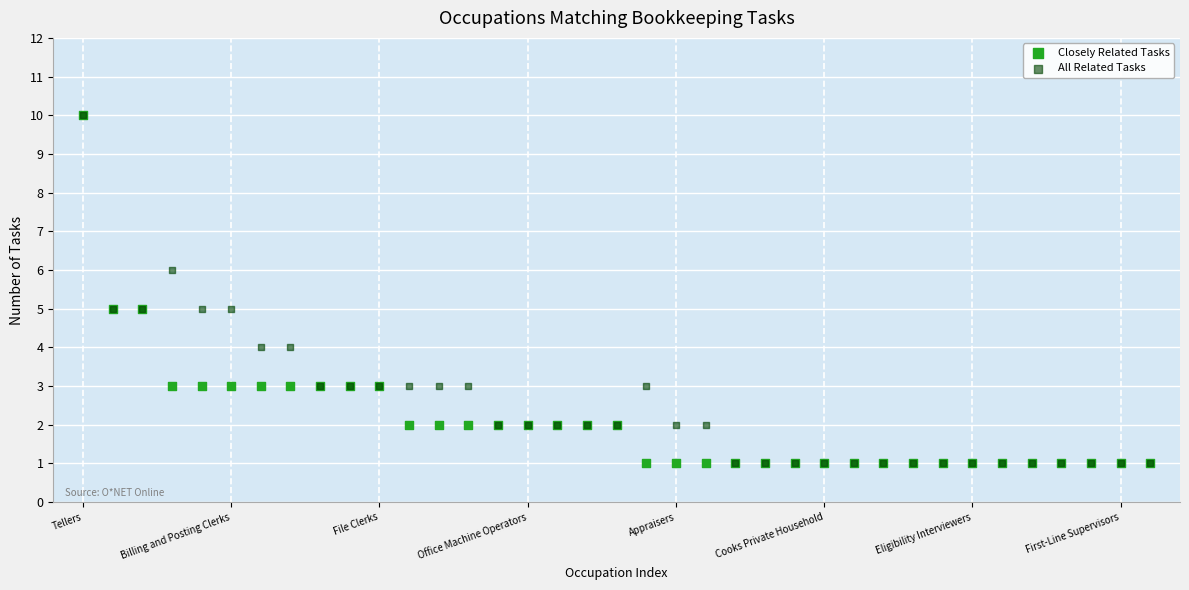

What are all the series names shown in the legend?

Closely Related Tasks, All Related Tasks